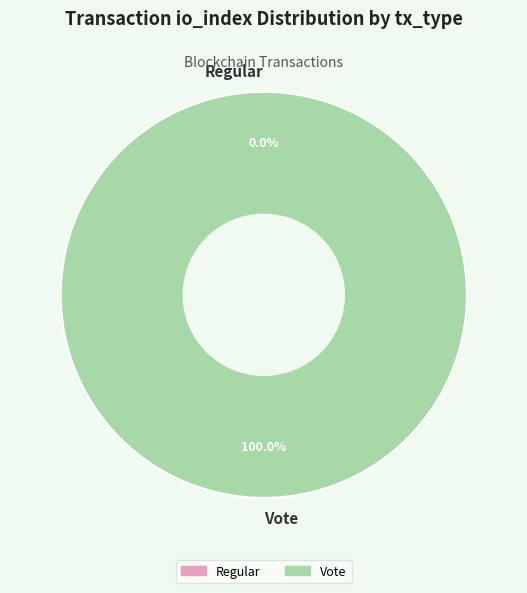

Which category accounts for the majority?

Vote